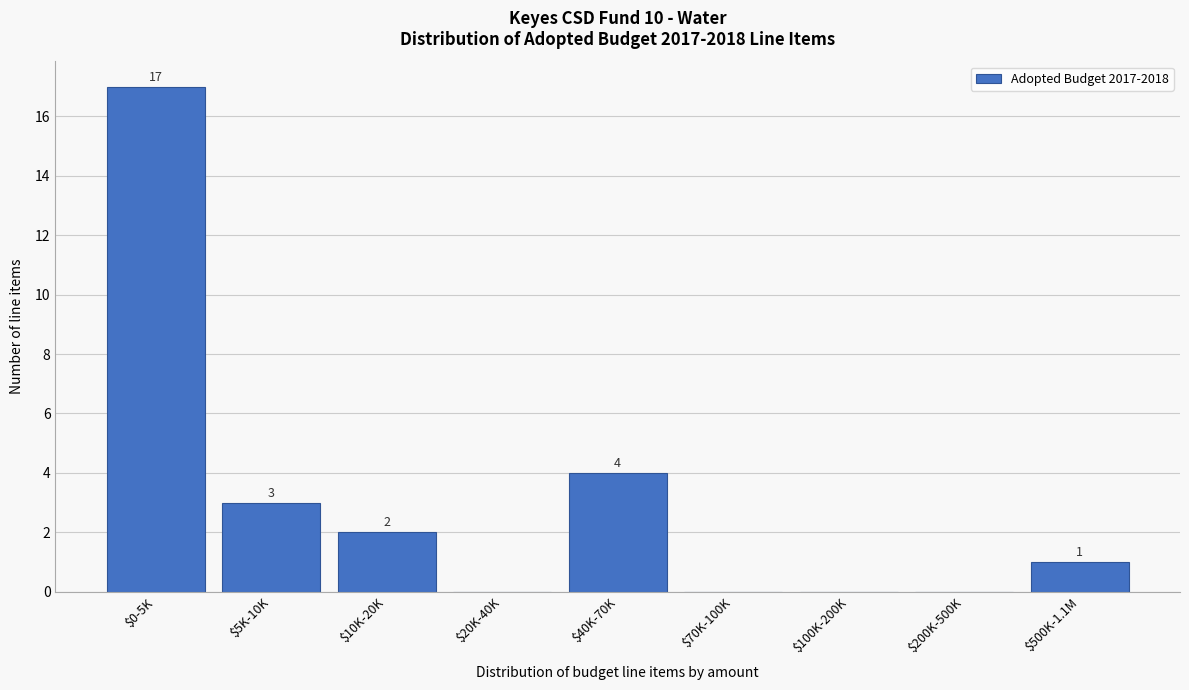

The value at $100K-200K is 0. True or false?

True